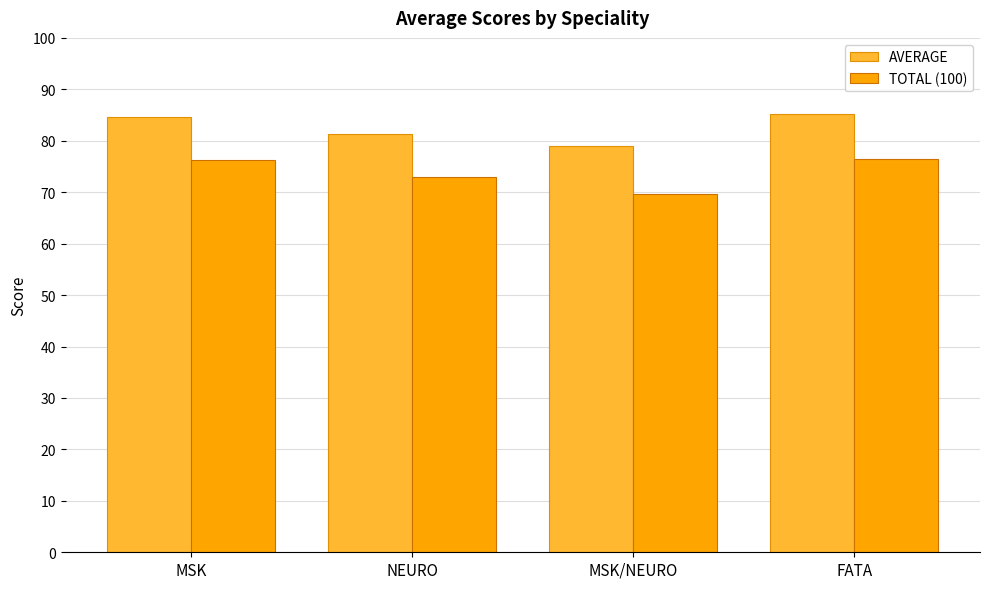

True or false: TOTAL (100) has a value of 95.7 at NEURO.

False